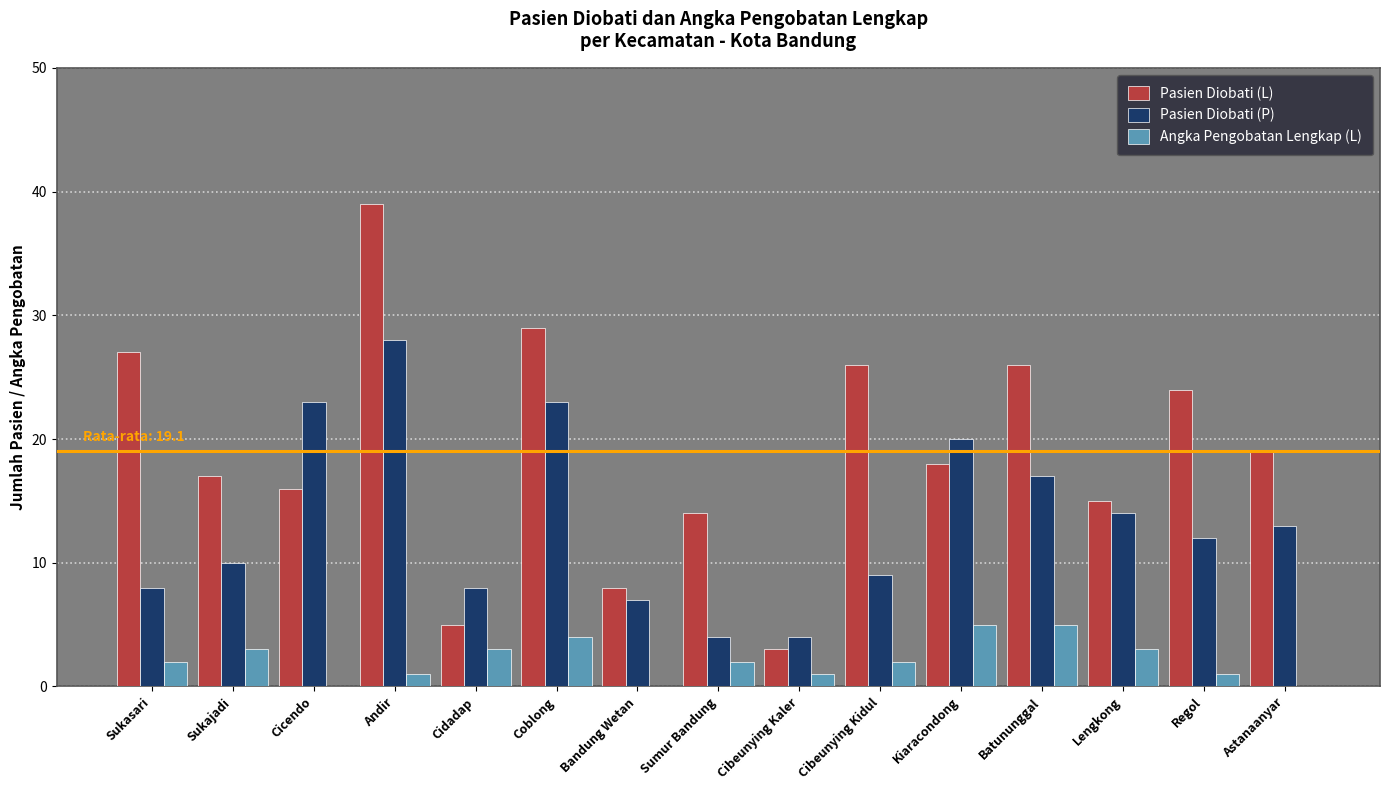

What is the total value across all series at Cibeunying Kaler?

8